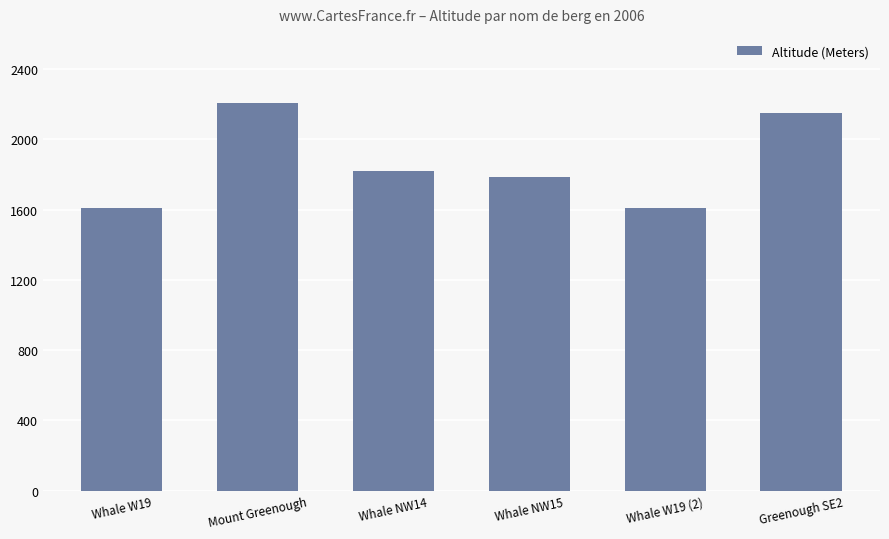

Does the chart contain stacked bars?

No